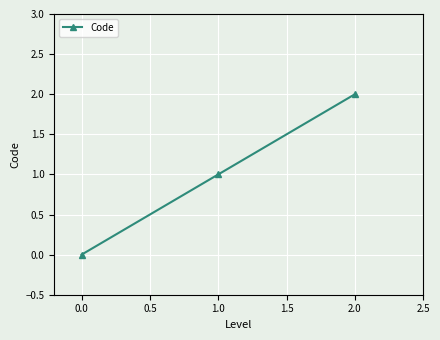

Which label corresponds to the smallest value in the chart?

0.0